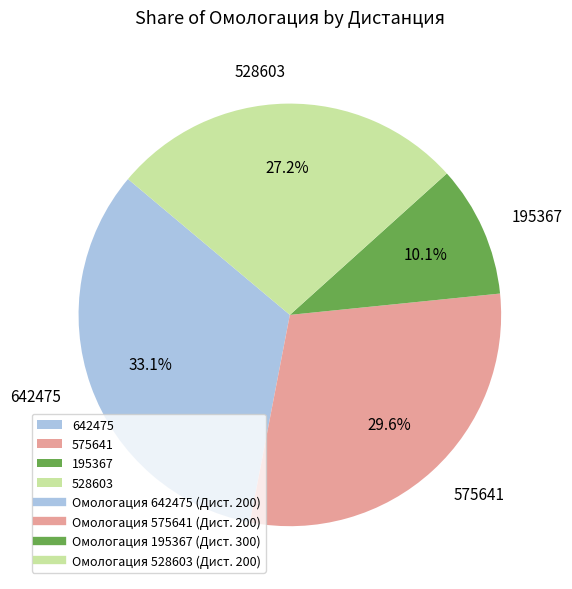

How much of the chart is everything except 528603?

72.8%